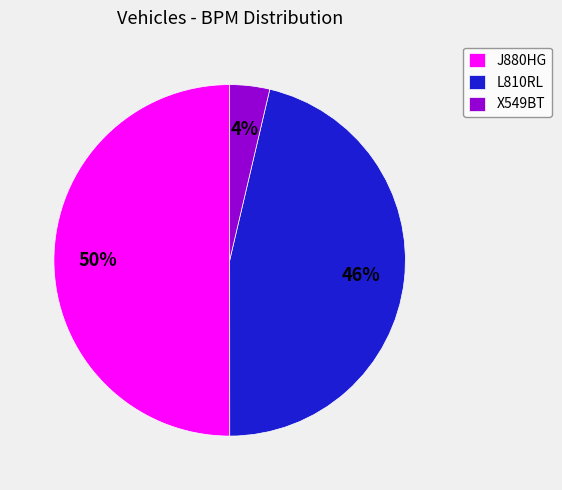

To the nearest percent, what portion does J880HG represent?

50%